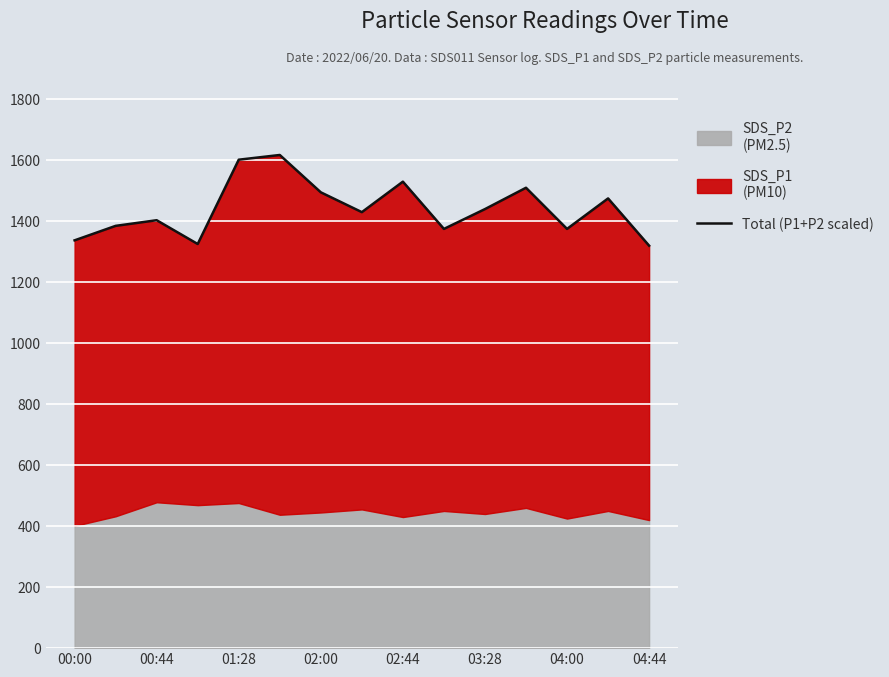

What is the change in value from 03:28 to 04:44?

-120.0